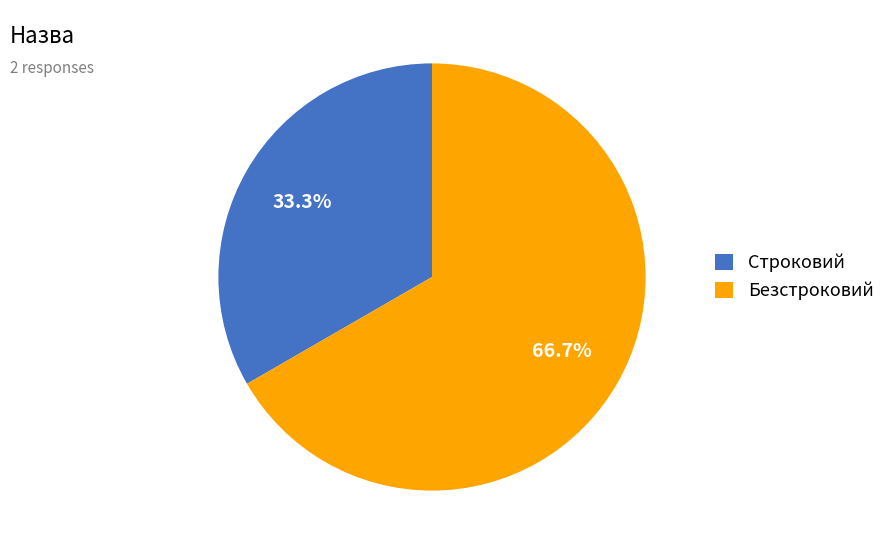

To the nearest percent, what percentage of the pie is Строковий?

33%